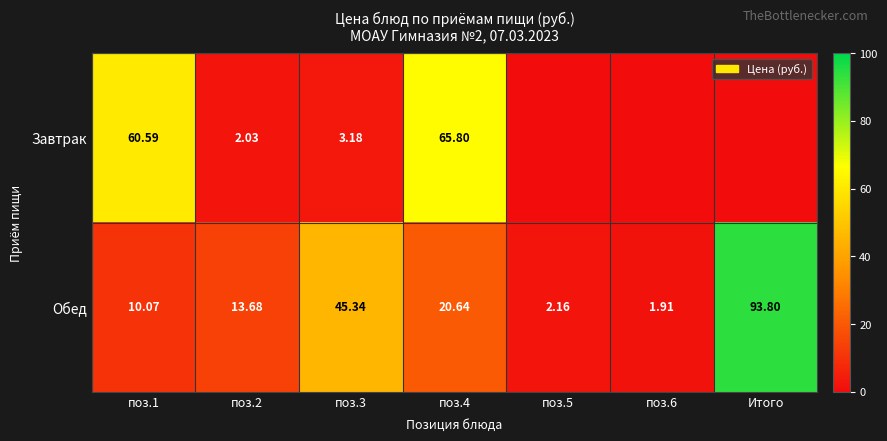

Rank the series at поз.1 from highest to lowest value.

Завтрак, Обед